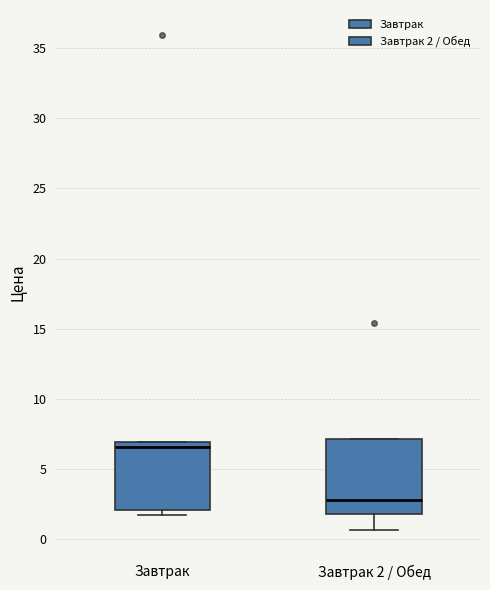

Reading left to right, transcribe this box plot: for each box, give where its median line is, the range the box spans, and where its two whiskers end, as read against the y-axis. The values are not printed on the chart, so give them approximately, as read against the axis.

Завтрак: median 6.5, box 2.0 to 7.0, whiskers 2.0 (just below the box's lower edge) to 7.0
Завтрак 2 / Обед: median 3.0, box 2.0 to 7.0, whiskers 0.5 to 7.0